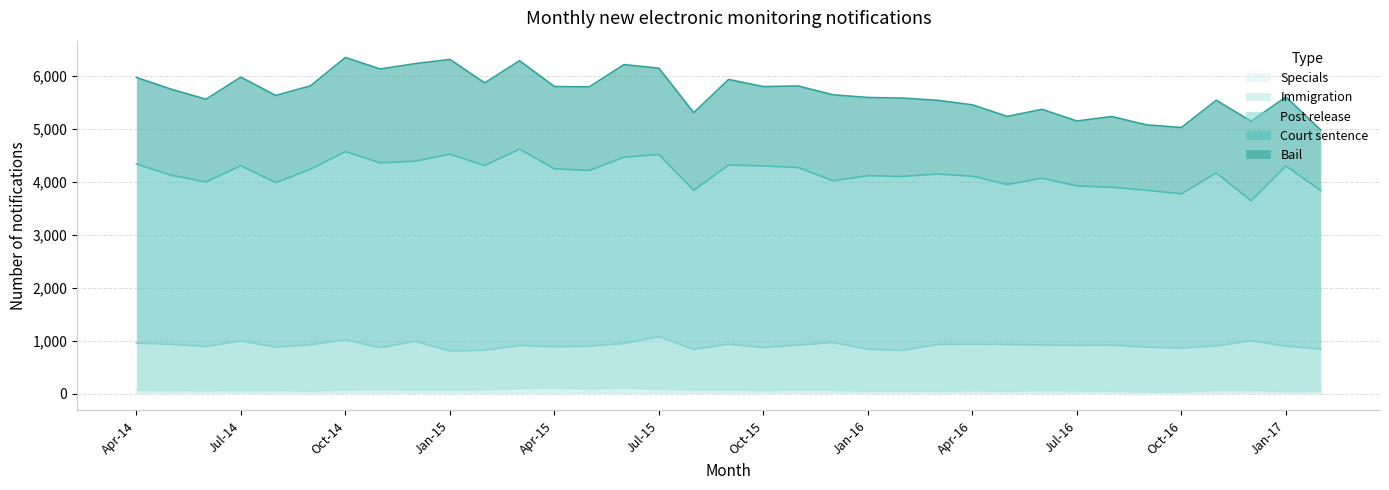

Which series has the largest total across all categories?

Court sentence